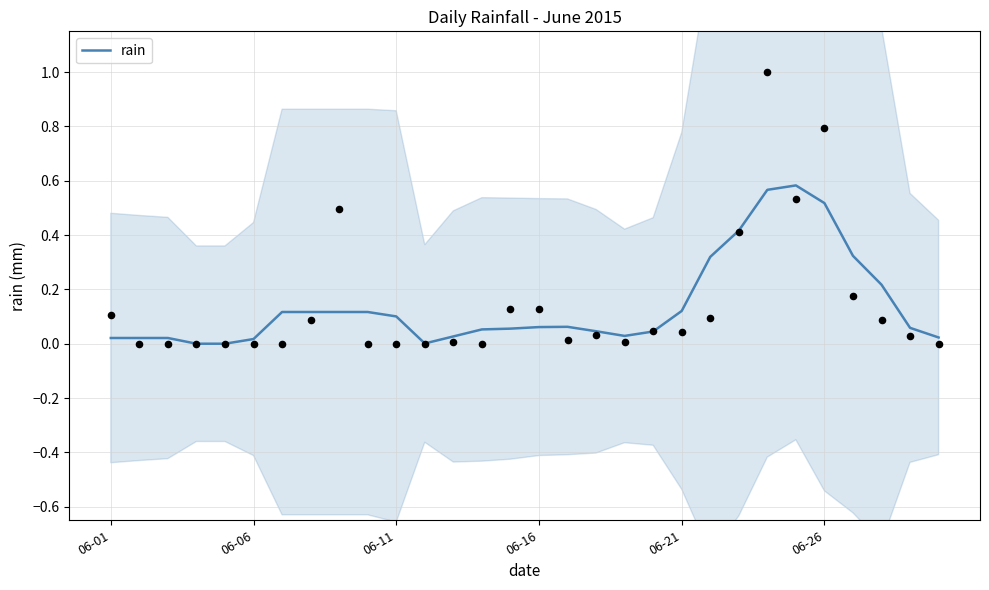

The rain series shows 0.7 at 06-26. True or false?

False